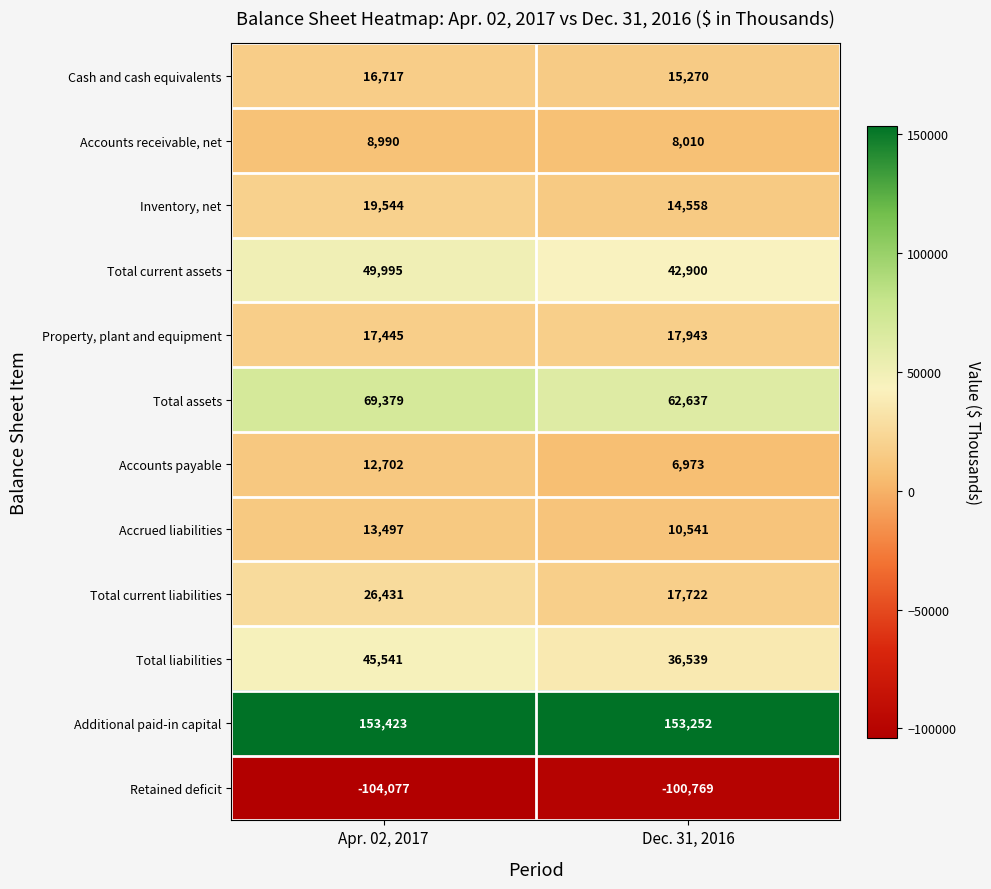

Is it true that Cash and cash equivalents equals 10128 at Dec. 31, 2016?

False